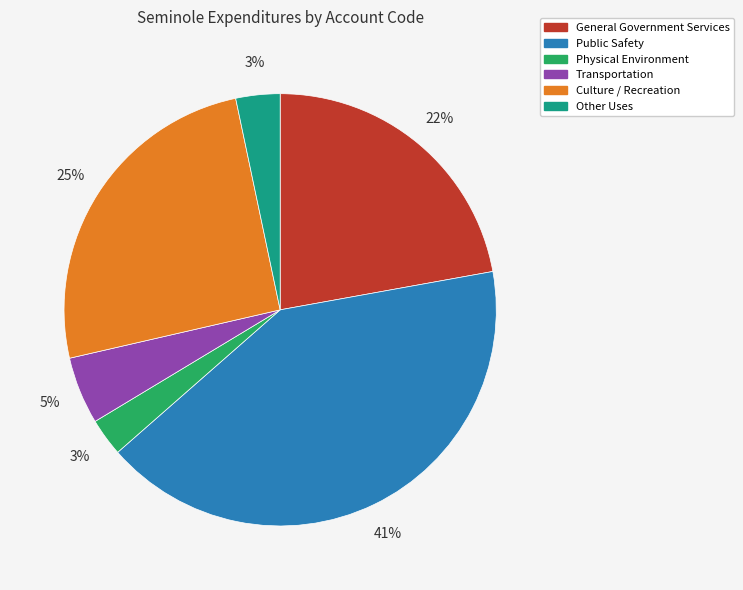

To the nearest percent, what portion does Other Uses represent?

3%